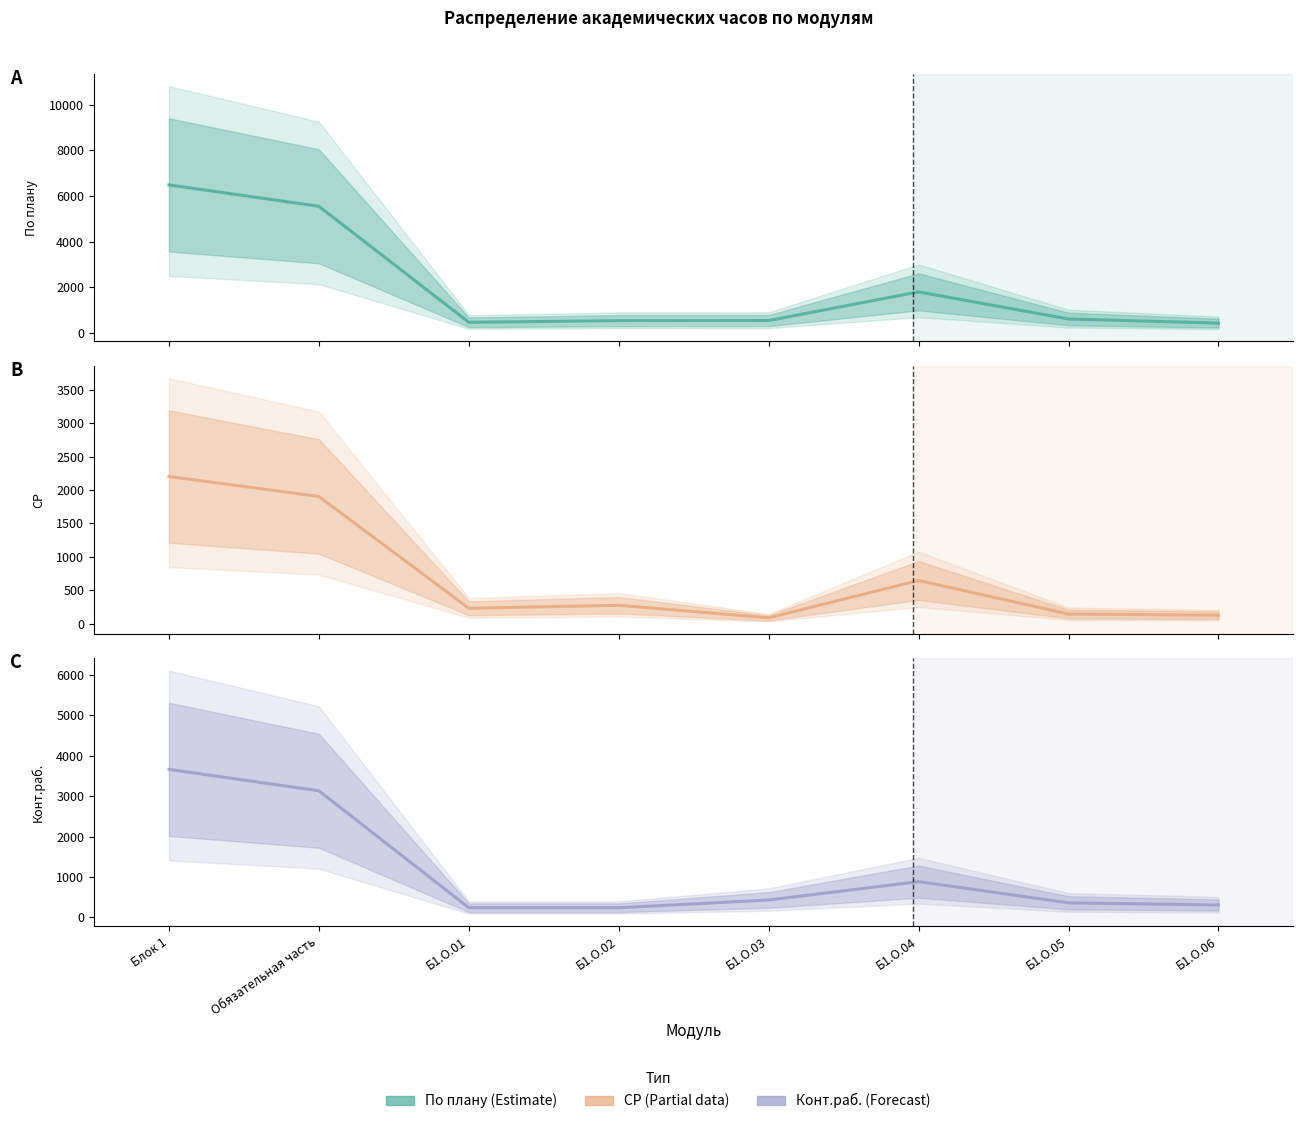

The value of Конт.раб. at Блок 1 is 3662. True or false?

True